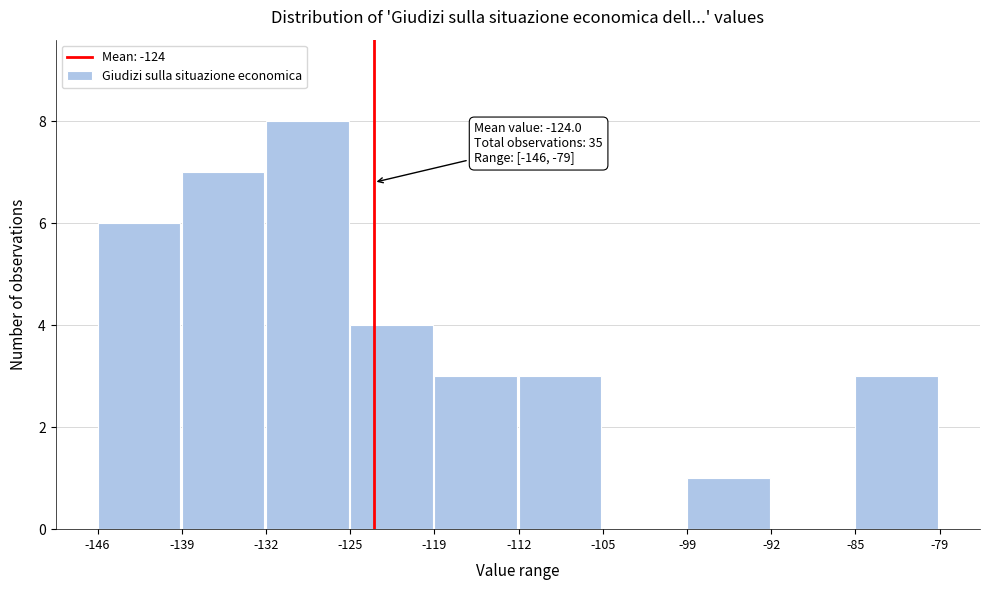

Reading left to right, what are all the values shown in this chart?

-146=6	-139=7	-132=8	-125=4	-119=3	-112=3	-105=0	-99=1	-92=0	-85=3